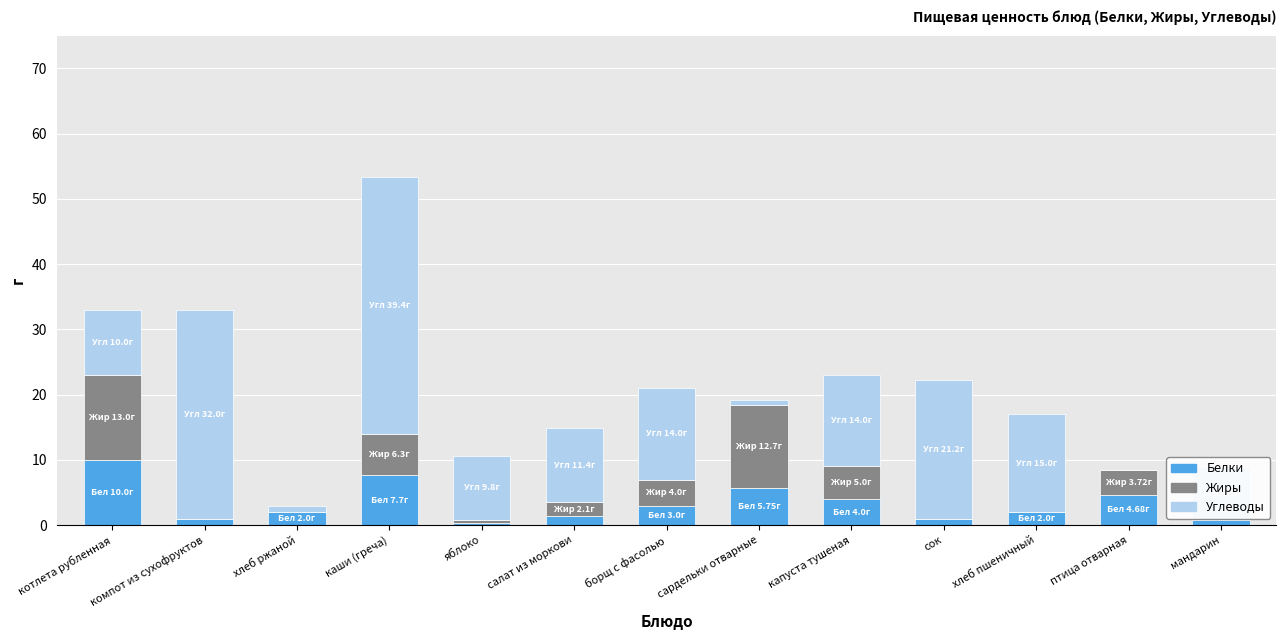

At which category is the sum across all series the highest?

каши (греча)